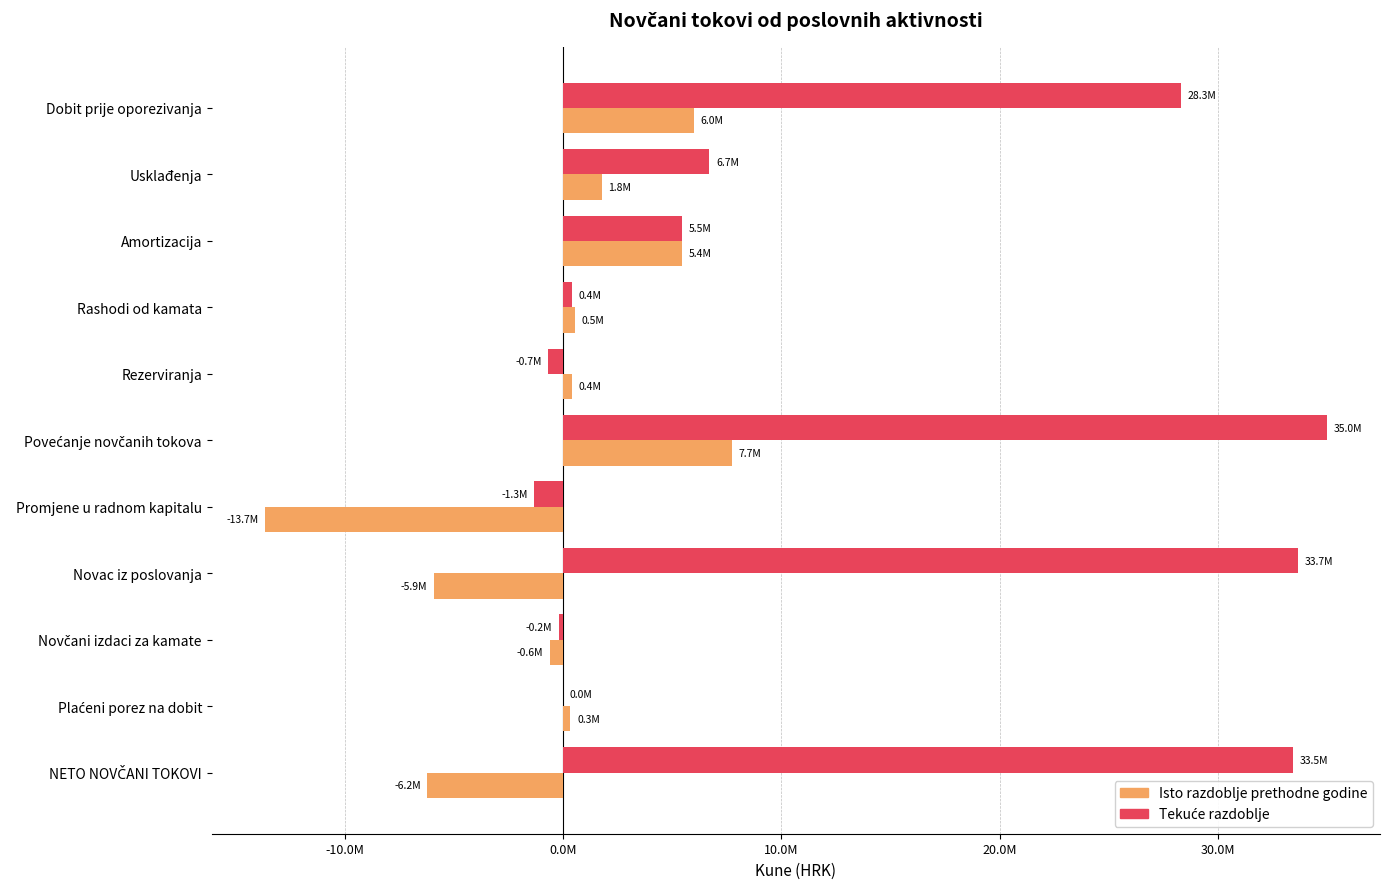

Which series has the largest total across all categories?

Tekuće razdoblje